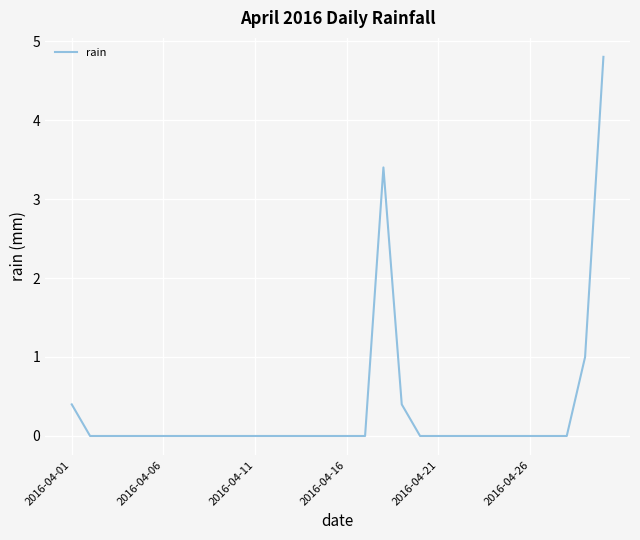

How many lines are shown in the chart?

1